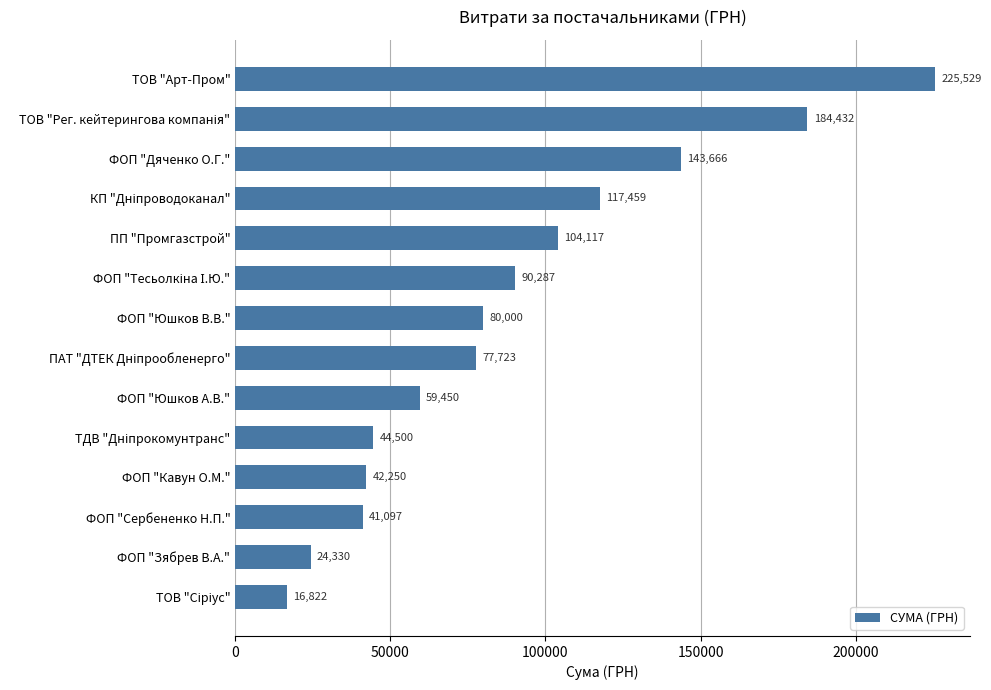

Does the chart contain stacked bars?

No